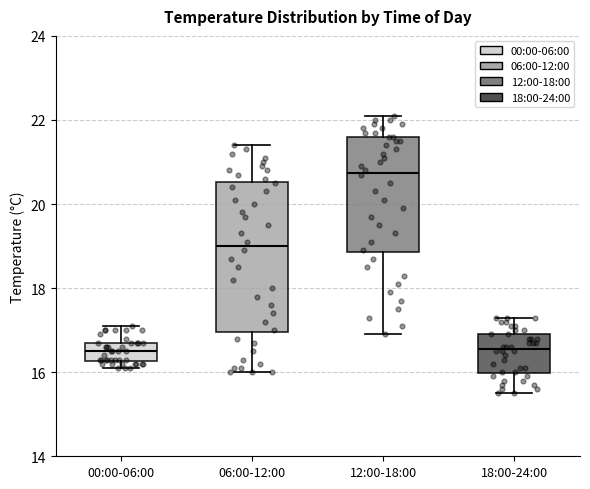

Where does the median line of the box for 06:00-12:00 sit on the y-axis? The values are not printed on the chart, so give them approximately, as read against the axis.

19.0